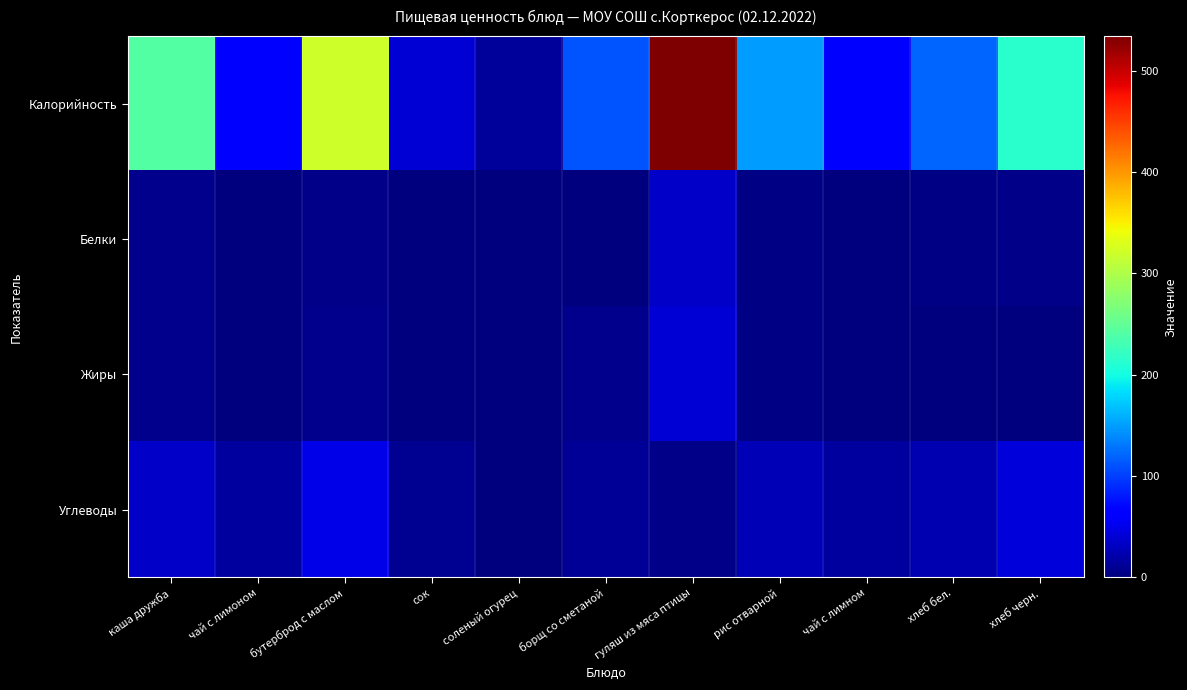

Count the number of data series in this chart.

4